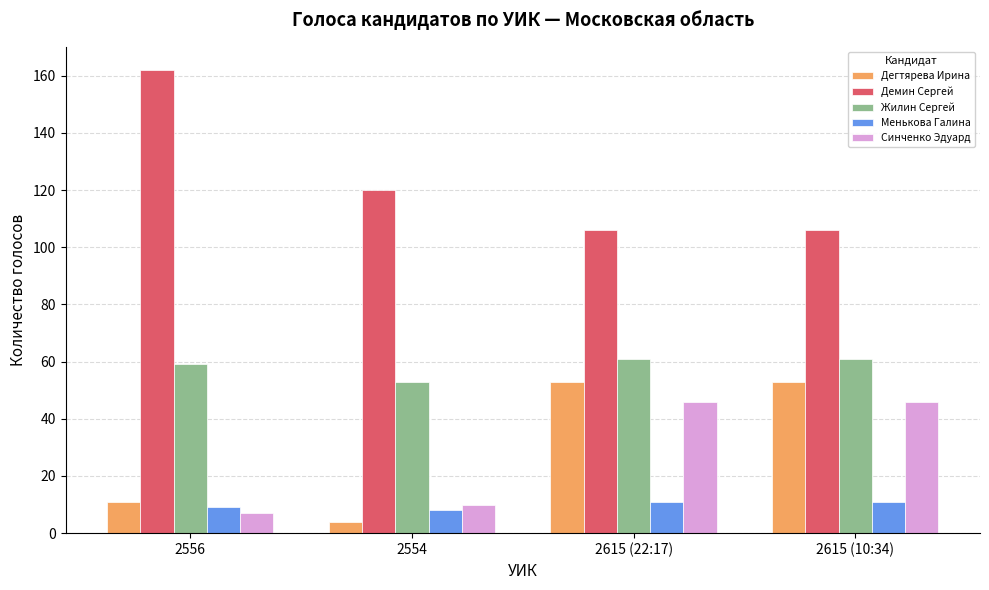

What is the total value across all series at 2554?

195